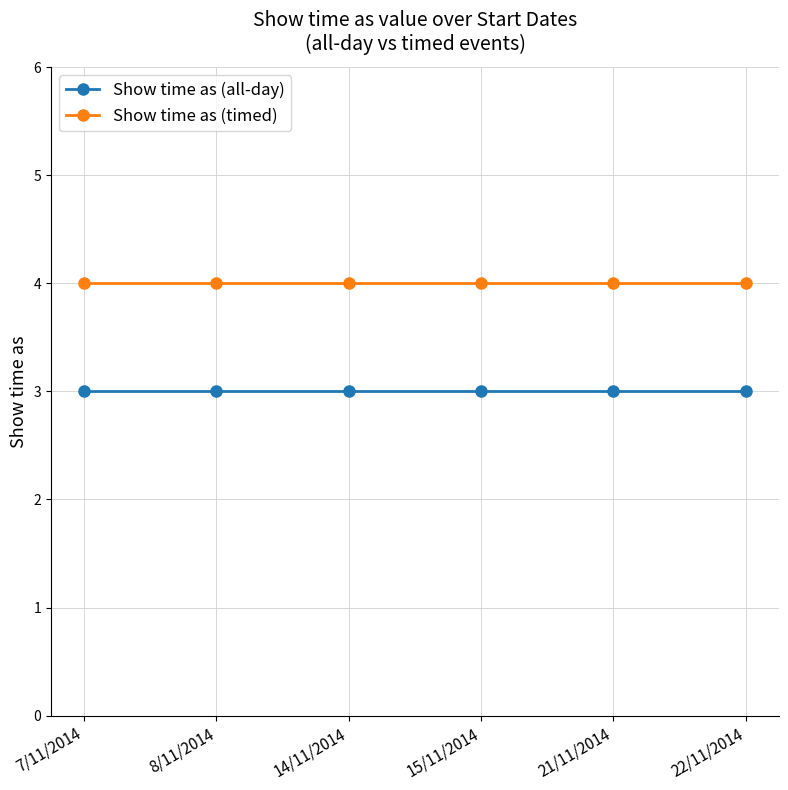

Reading left to right, transcribe all the data shown in this chart.

Show time as (all-day): 3	3	3	3	3	3
Show time as (timed): 4	4	4	4	4	4